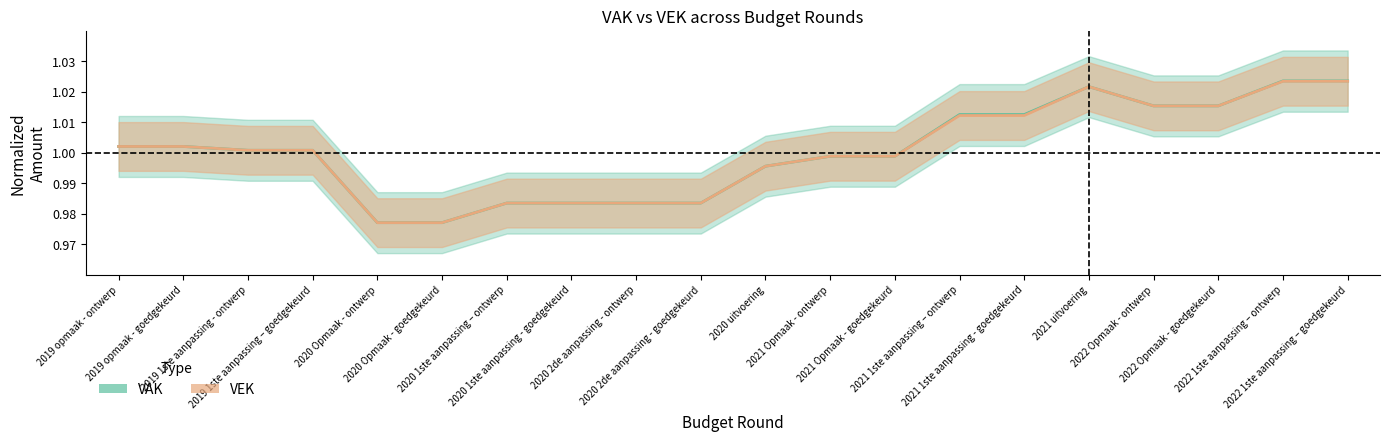

Is it true that VEK equals 0.4 at 2020 2de aanpassing - ontwerp?

False